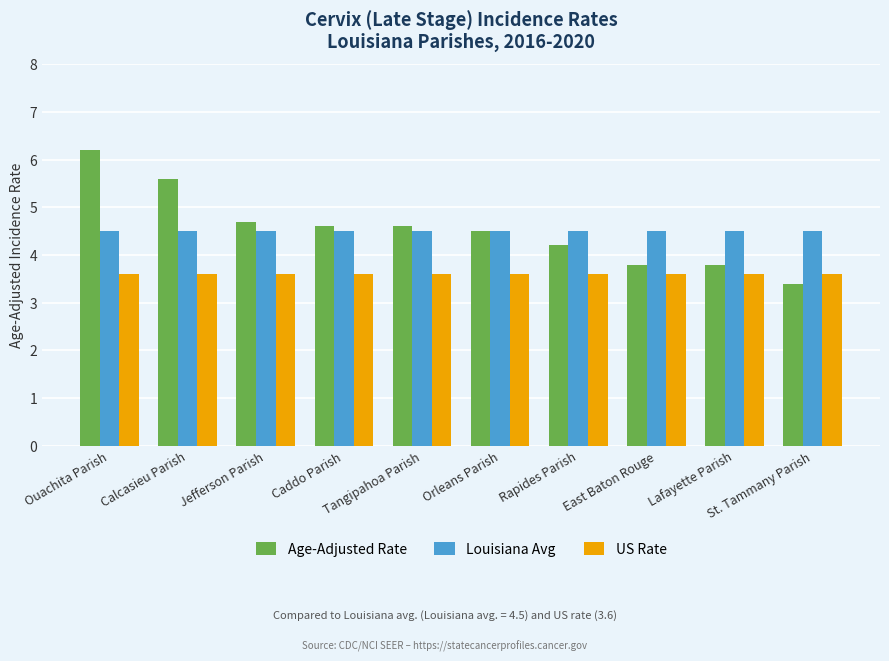

Is it true that Louisiana Avg equals 6.6 at Caddo Parish?

False